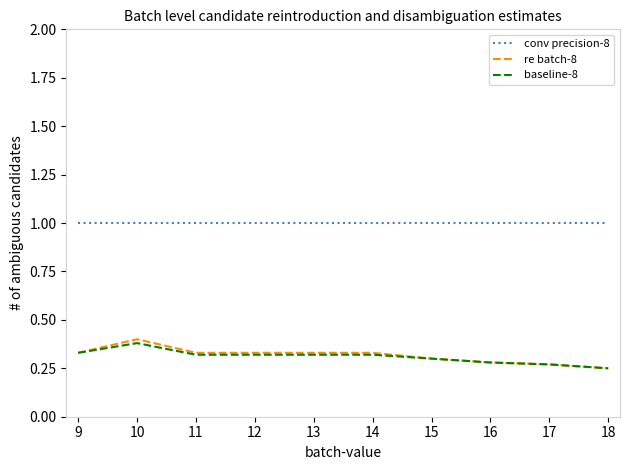

What is the difference between the highest and lowest values at 10?

0.6